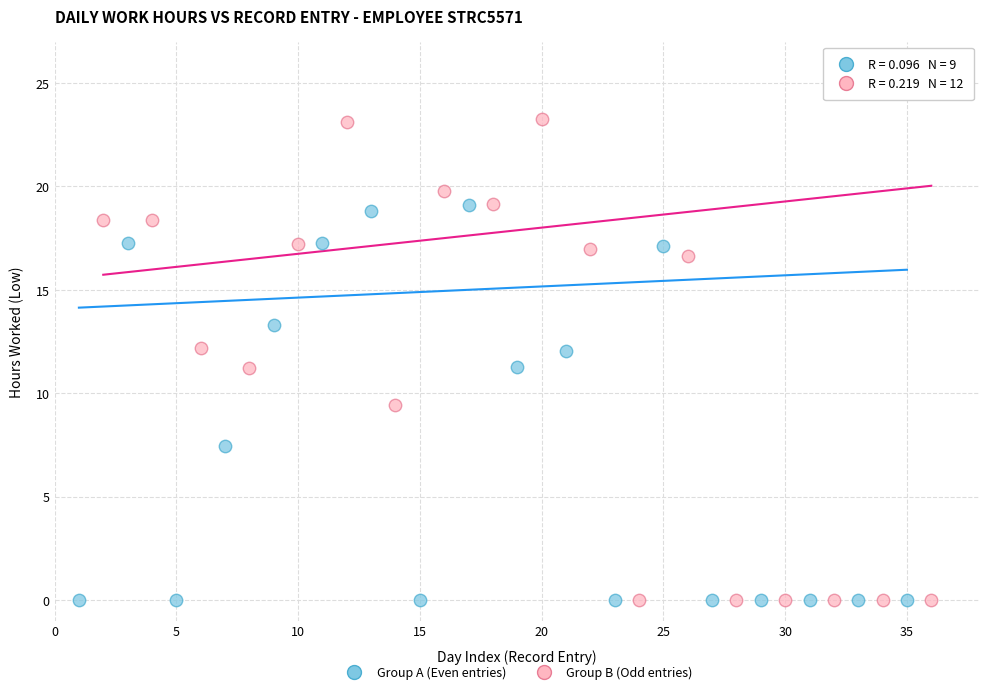

Which series has the largest Y range (max minus min)?

Group B (Odd entries)